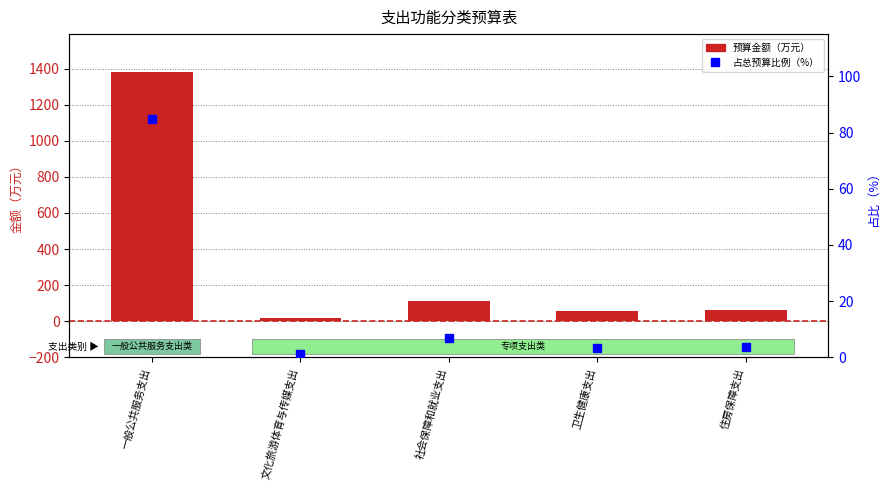

What is the label of the 2nd bar from the right?

卫生健康支出